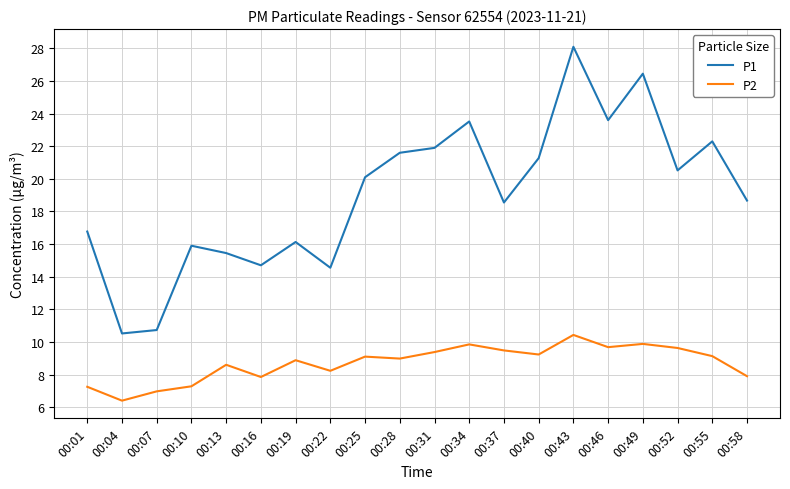

What is the highest value of the P1 series?

28.1